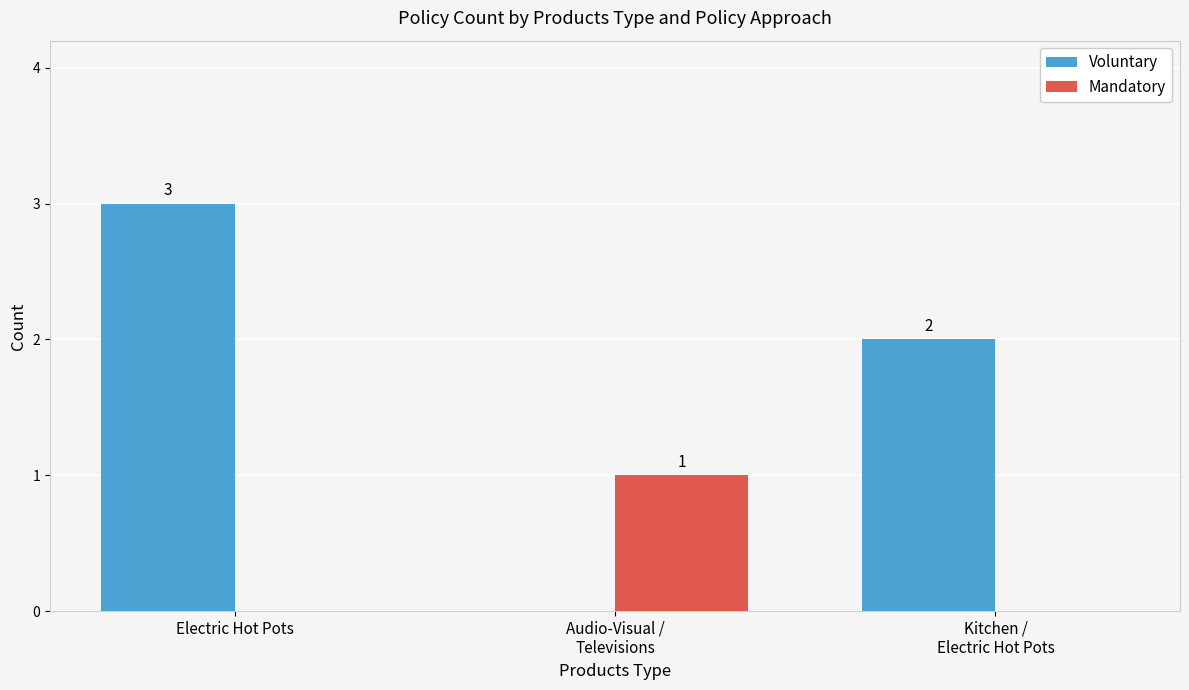

What is the average value of the Voluntary series?

2